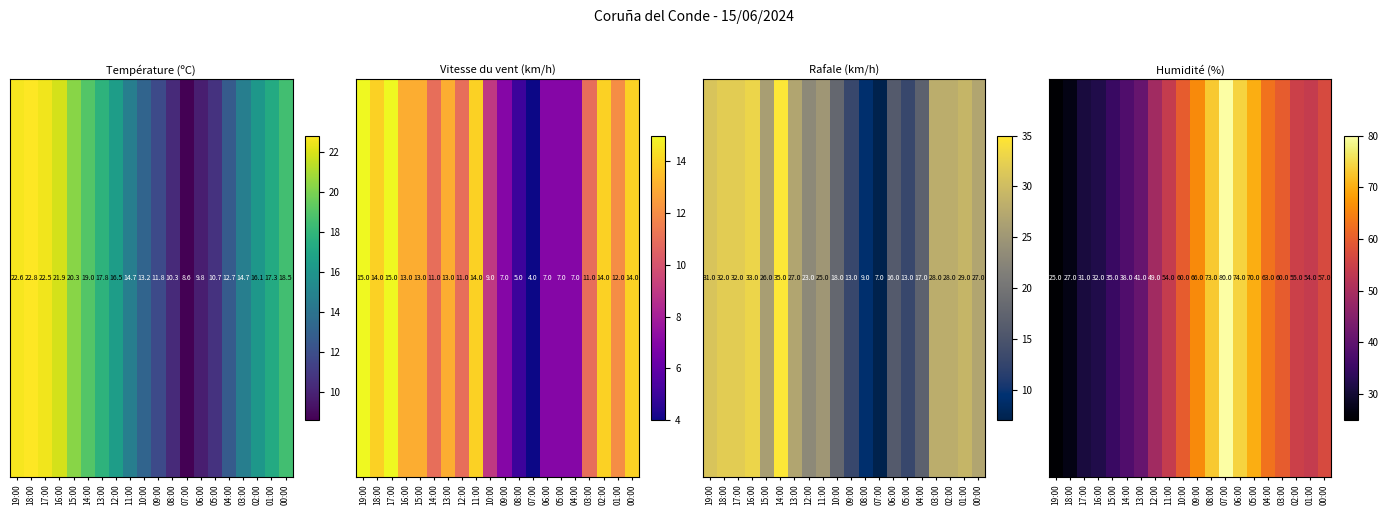

What is the maximum value shown in the chart?

80